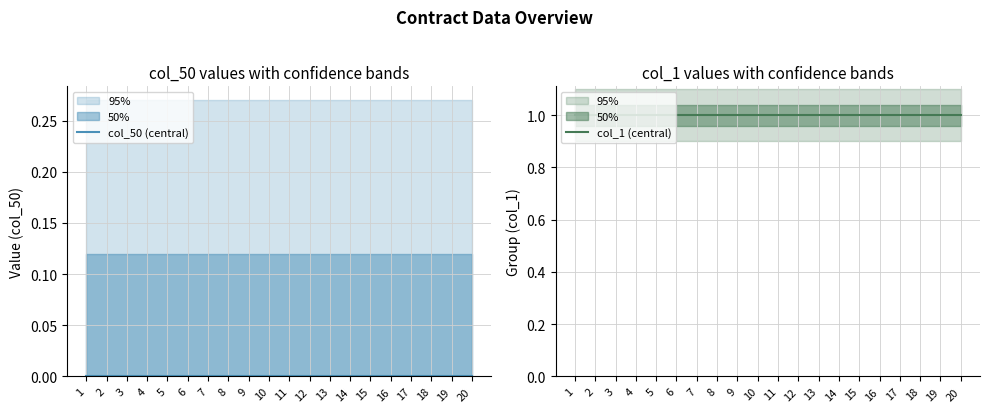

Is this an area chart (filled region under the line)?

No